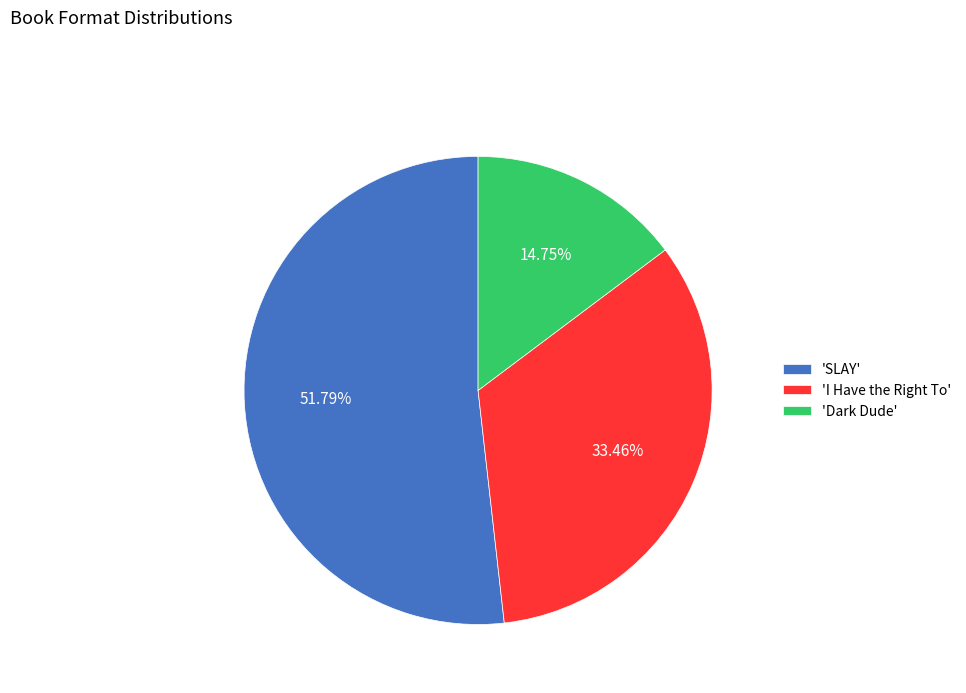

Rank the categories by value from highest to lowest.

'SLAY', 'I Have the Right To', 'Dark Dude'